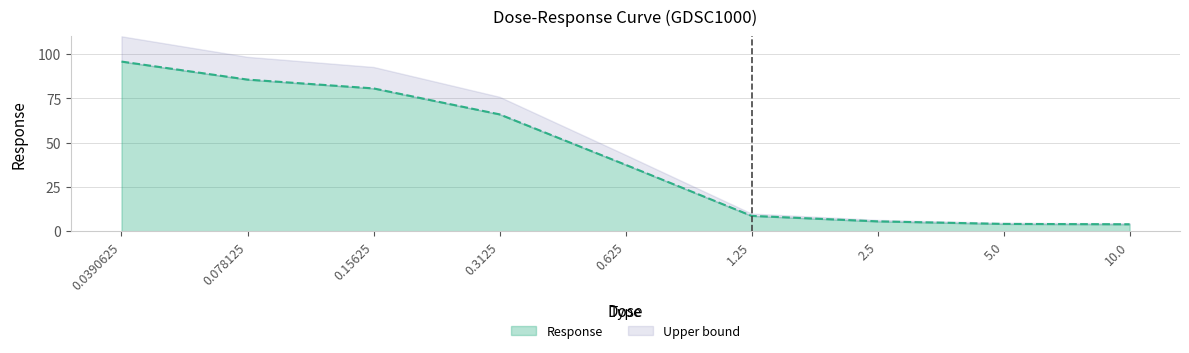

What is the value of the 5th point from the left?

37.5